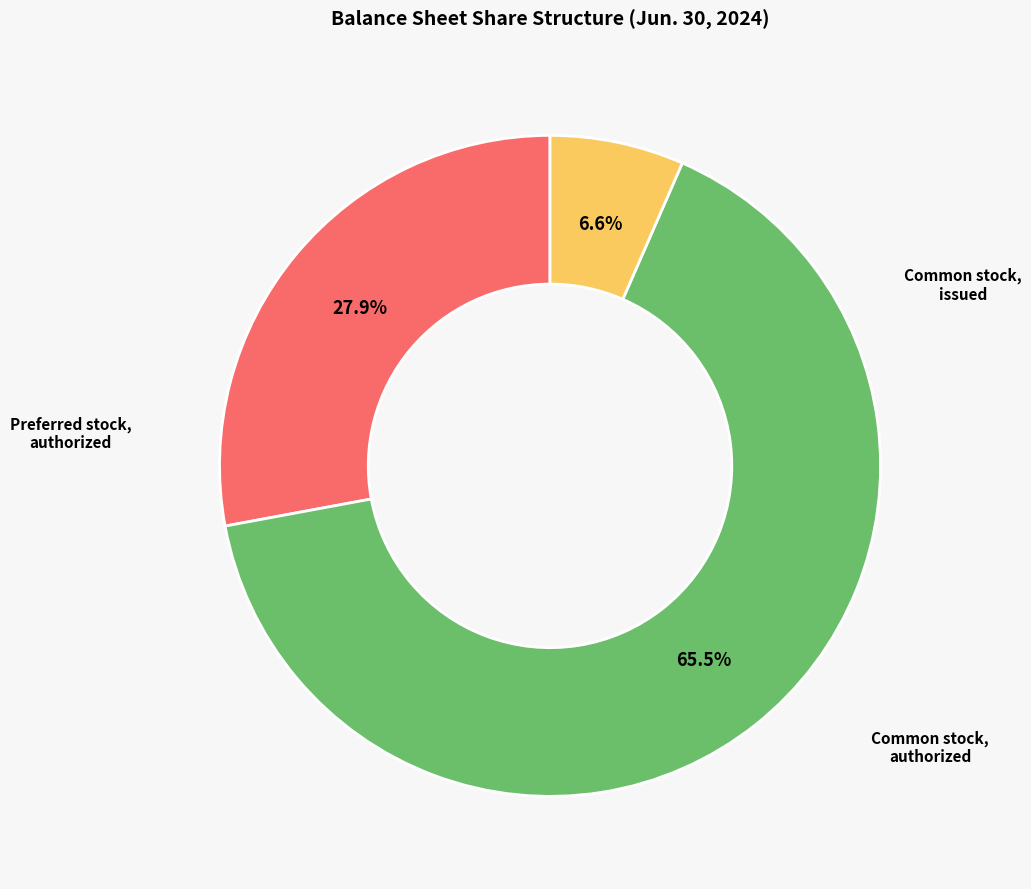

Does any single category account for the majority?

Yes